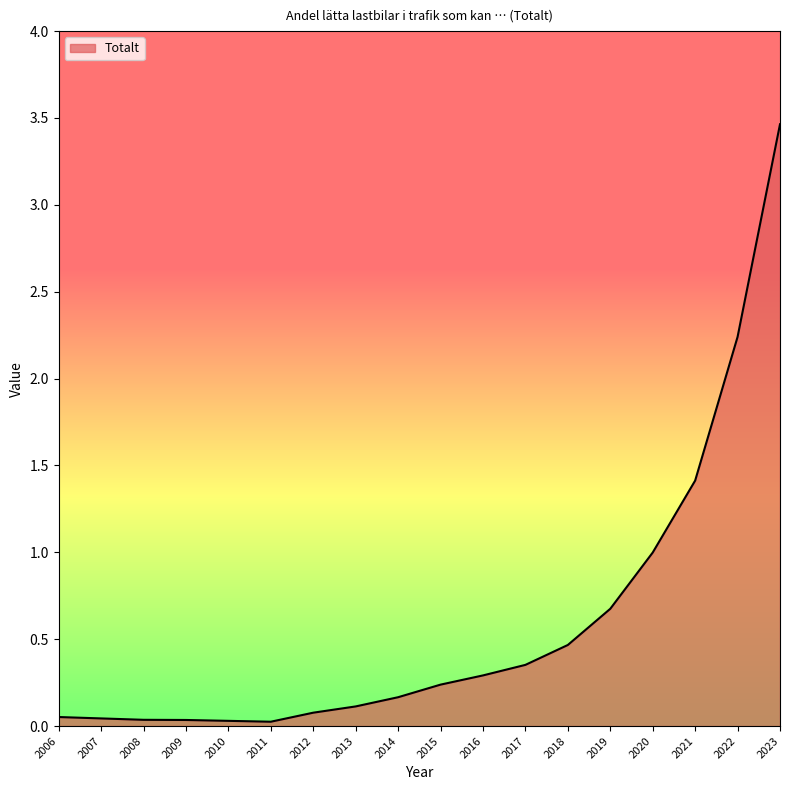

True or false: the data has more than 2 interior local peaks.

False